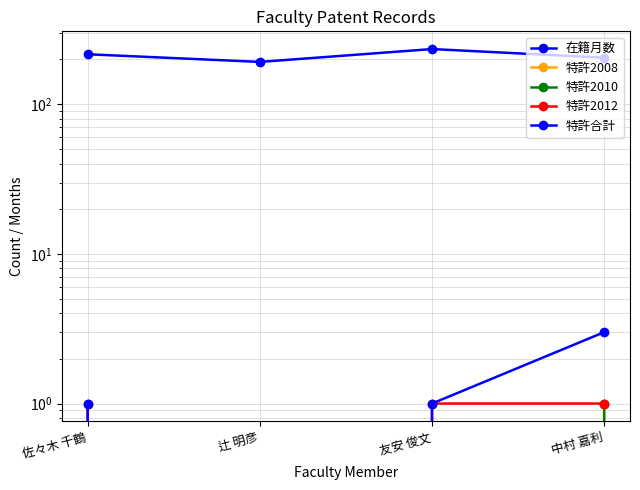

Where is the first local minimum for 特許合計?

辻 明彦